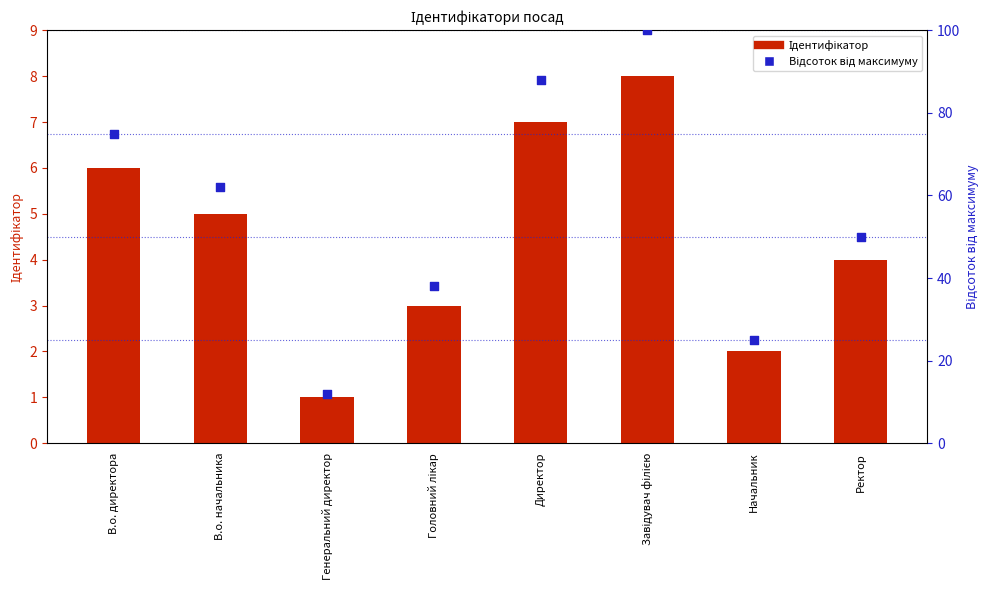

What are all the series names shown in the legend?

Ідентифікатор, Відсоток від максимуму